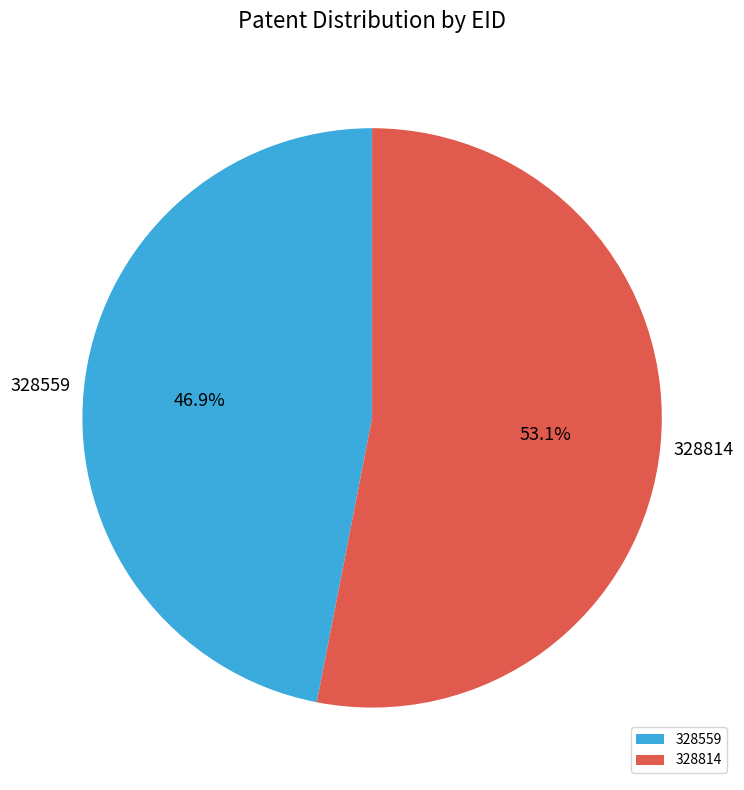

To the nearest percent, what is the difference between the 328559 and 328814 slice percentages?

6%